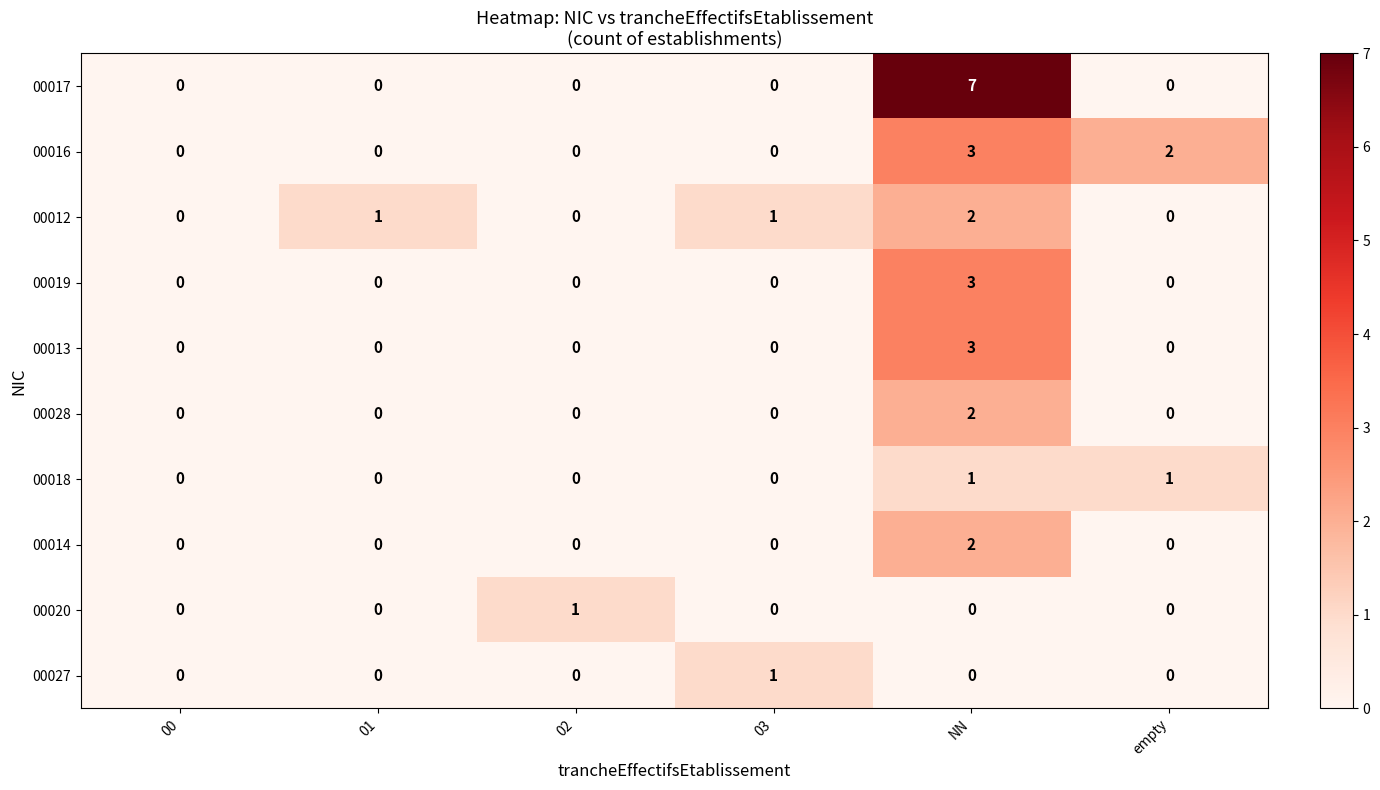

What is the difference between the 00013 values at NN and 03?

3